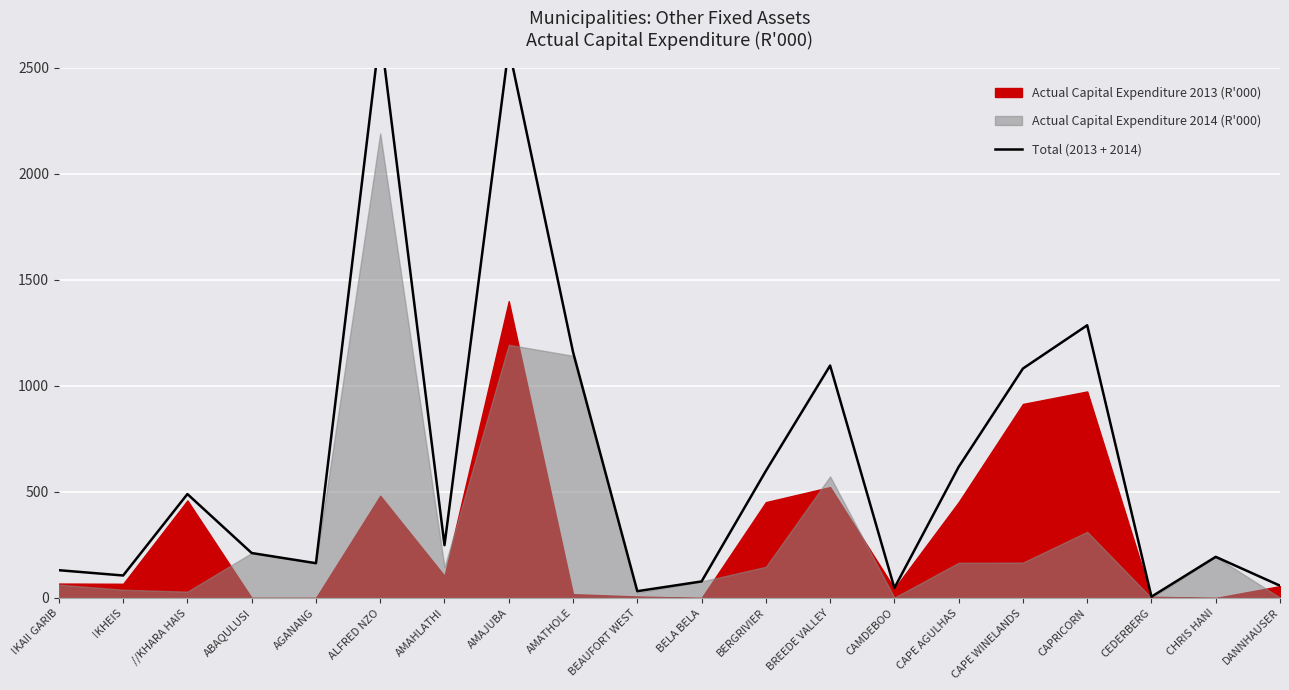

What is the label of the 7th point from the left?

AMAHLATHI